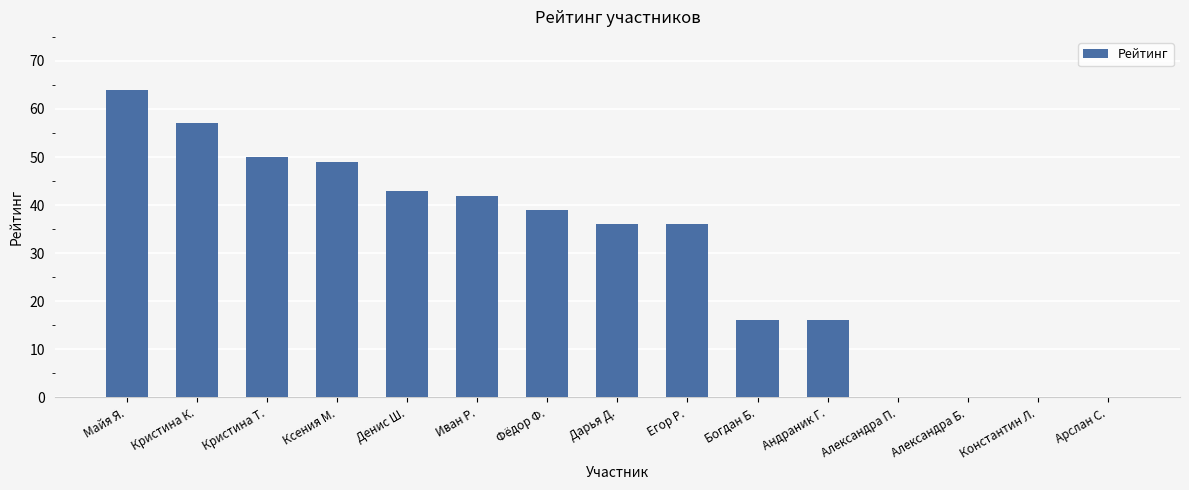

The value at Константин Л. is 0. True or false?

True